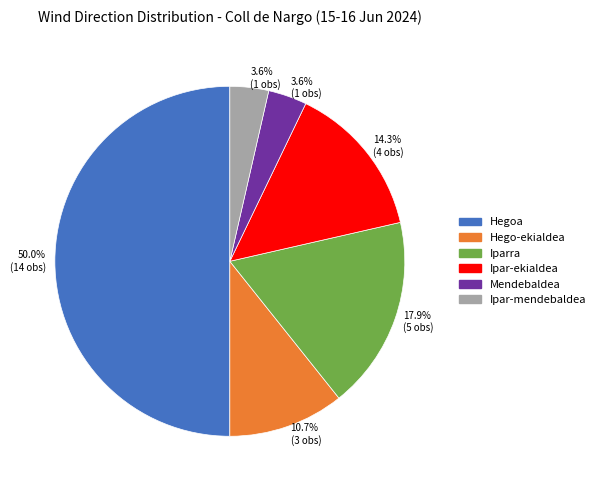

How many segments does this pie chart have?

6